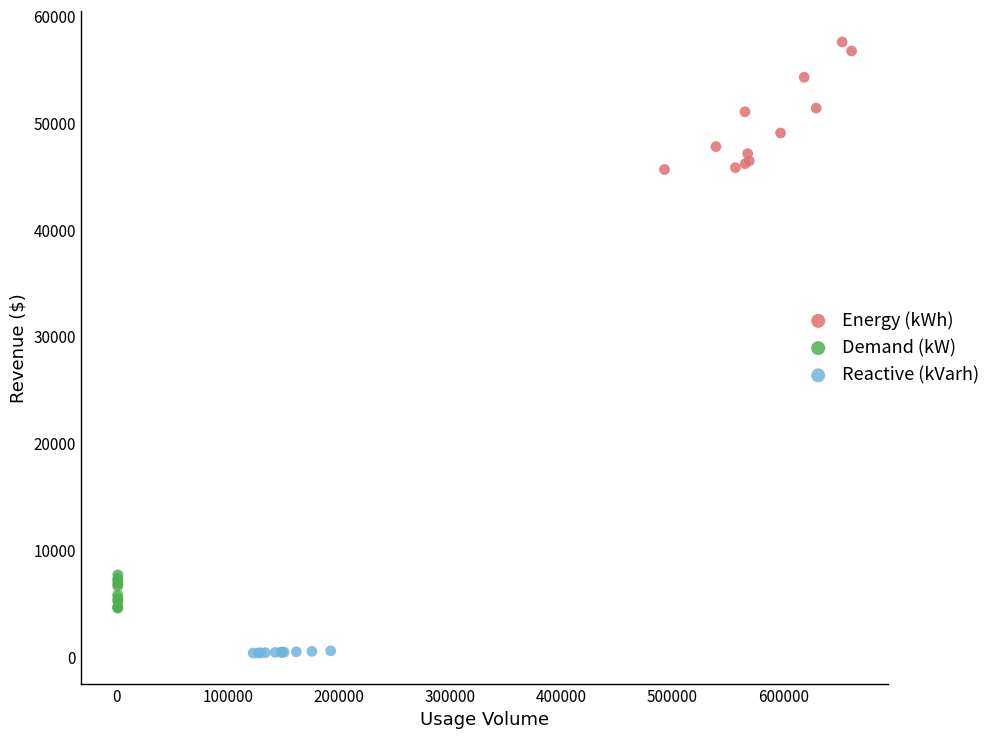

Which series has the widest spread of Y values?

Energy (kWh)